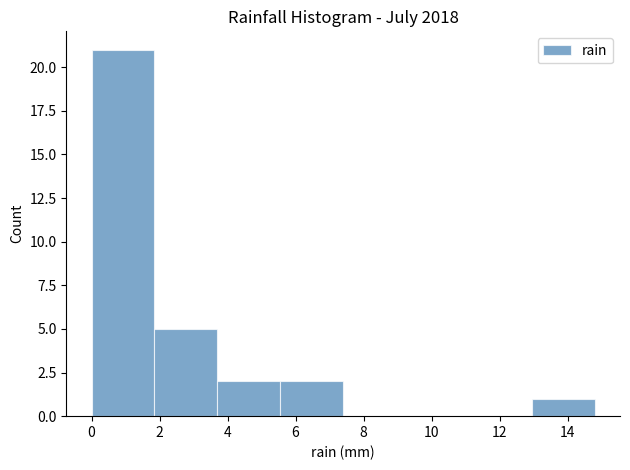

Reading left to right, transcribe this chart: for each bar, give the range it covers on the x-axis and its height. Neither the bar edges nor the heights are printed on the chart, so give them approximately, as read against the axes.

0.00 to 1.85: 21
1.85 to 3.70: 5
3.70 to 5.55: 2
5.55 to 7.40: 2
7.40 to 9.25: 0
9.25 to 11.10: 0
11.10 to 12.95: 0
12.95 to 14.80: 1